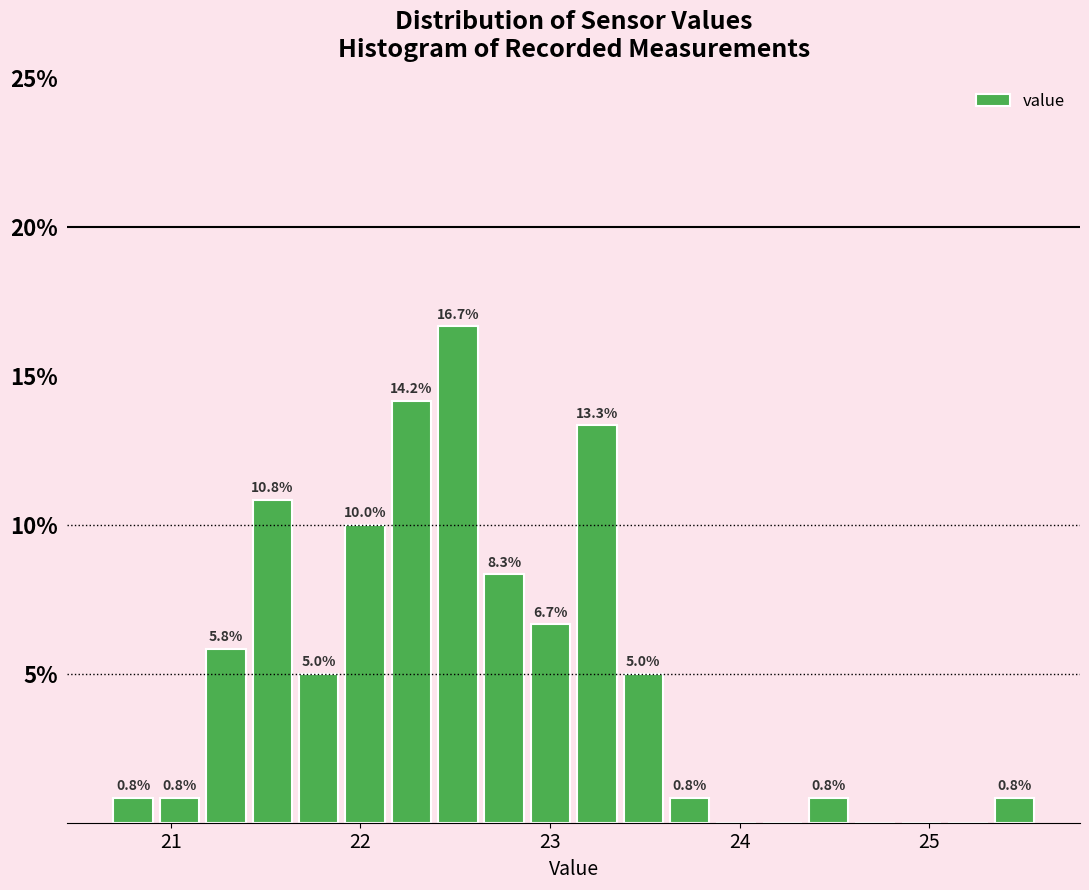

Read against the x-axis, roughly where is the centre of the tallest bar?

22.5